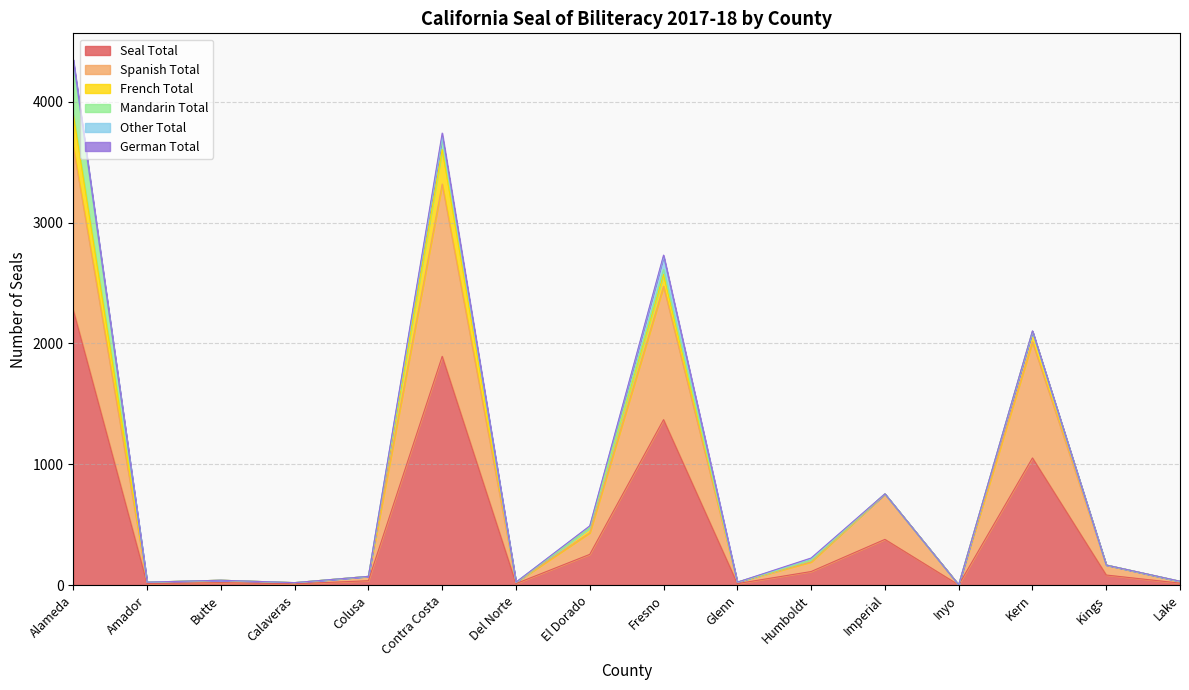

What are all the series names shown in the legend?

Seal Total, Spanish Total, French Total, Mandarin Total, Other Total, German Total